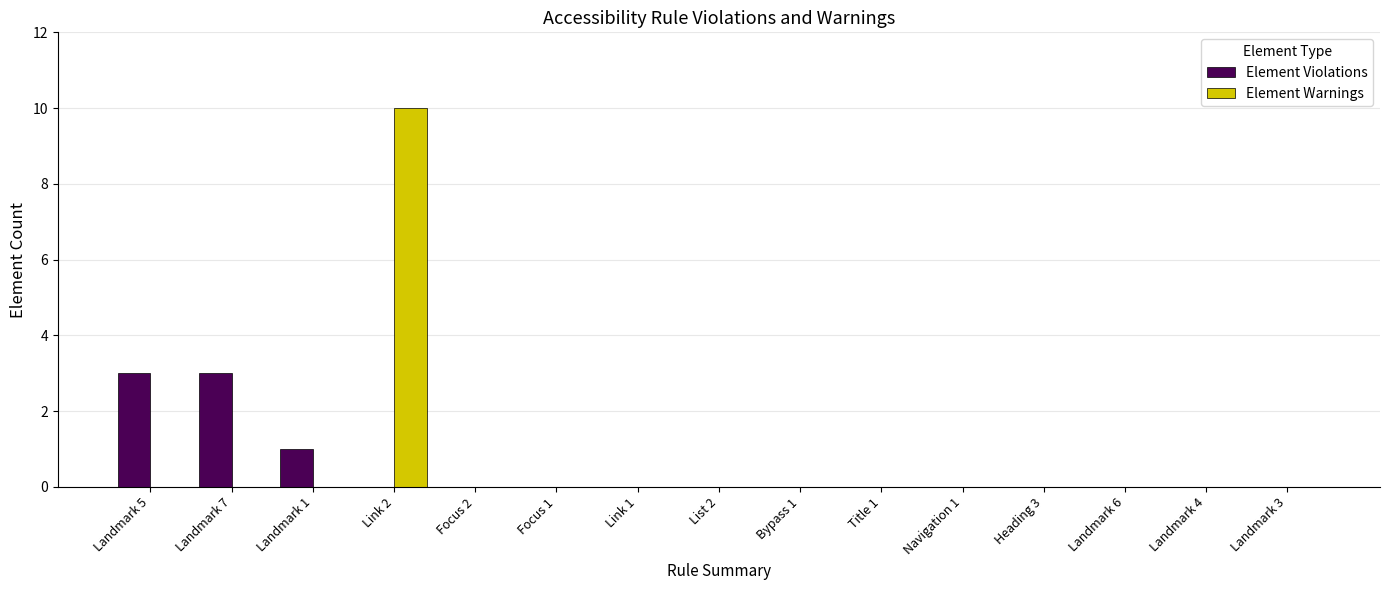

Reading left to right, transcribe all the data shown in this chart.

Element Violations: 3	3	1	0	0	0	0	0	0	0	0	0	0	0	0
Element Warnings: 0	0	0	10	0	0	0	0	0	0	0	0	0	0	0